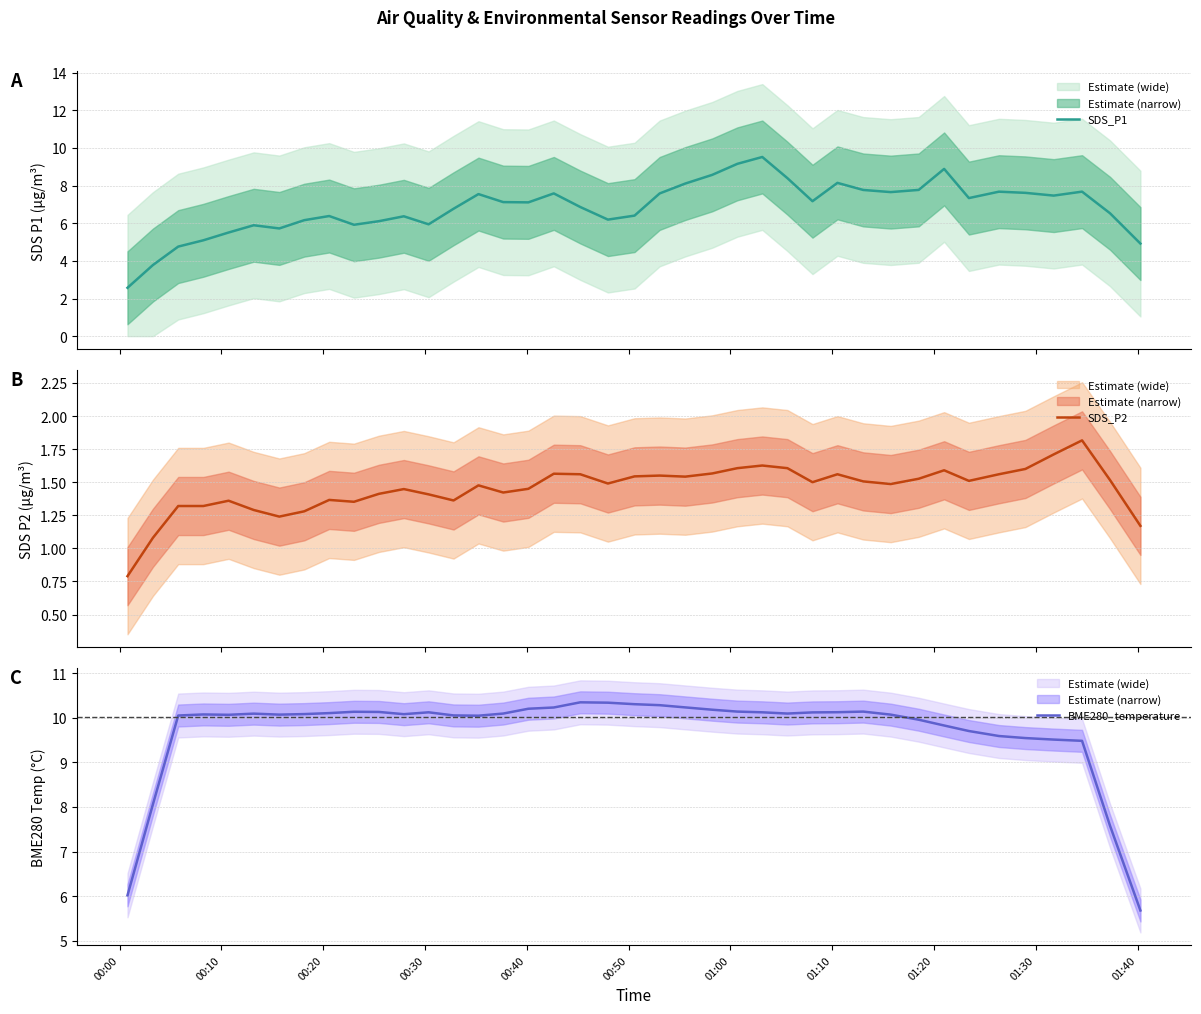

Does the chart display data point markers on the line(s)?

No